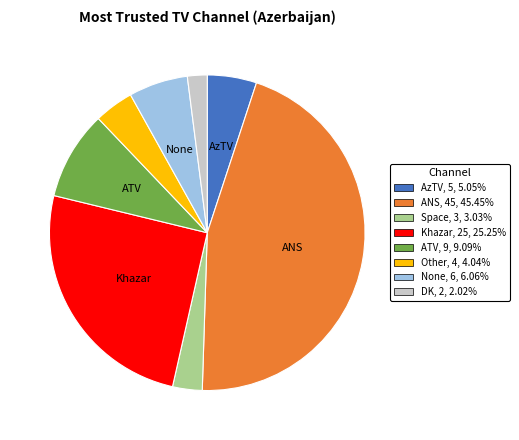

How many slices are in this pie chart?

8